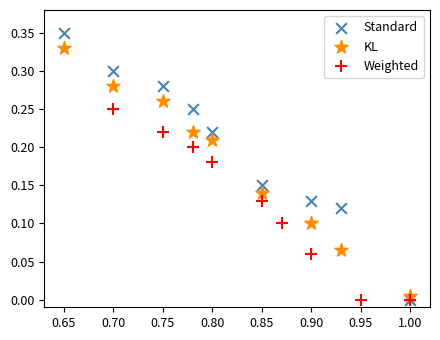

Which series contains the highest Y value?

Standard